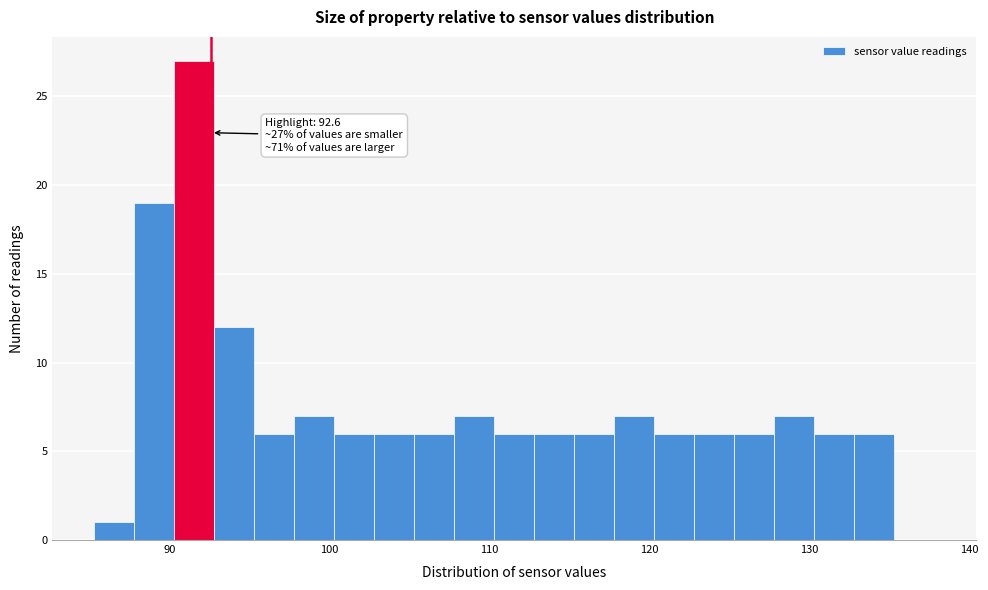

Around what value on the x-axis is the tallest bar? Give the approximate position of its centre, as read against the axis.

92